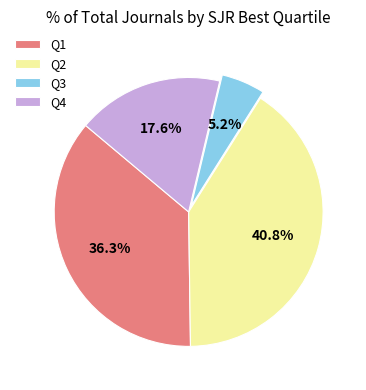

Is there a majority slice in this chart?

No